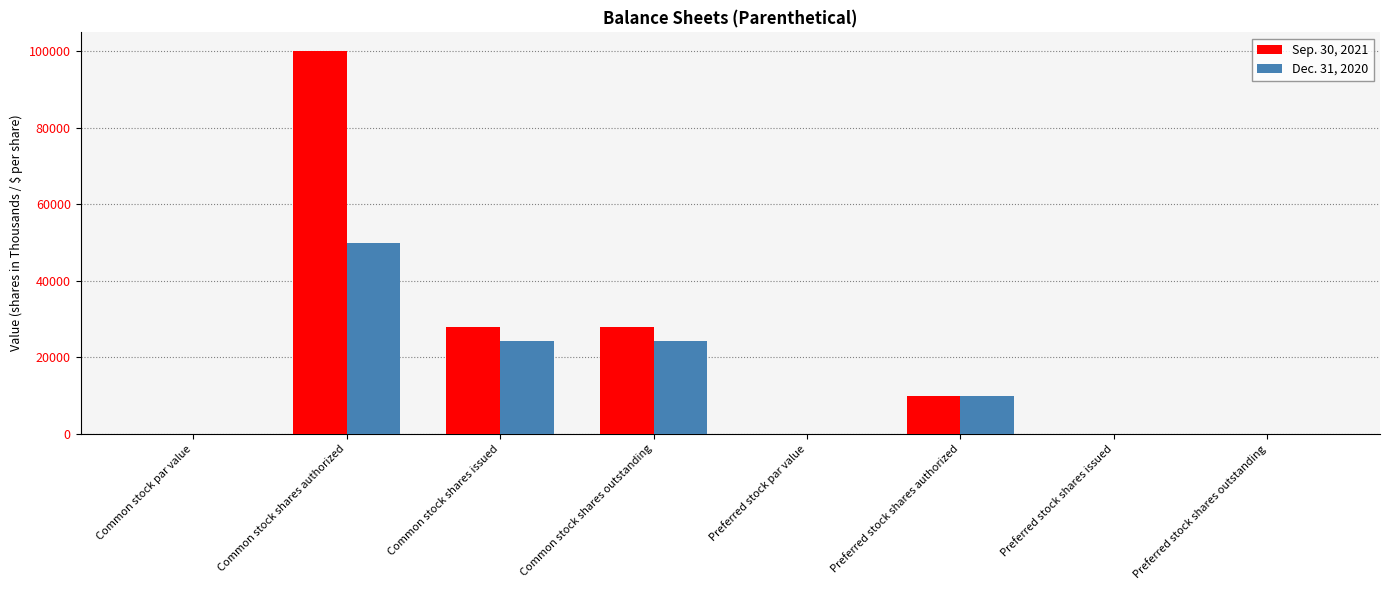

What is the greatest value displayed?

100000.0